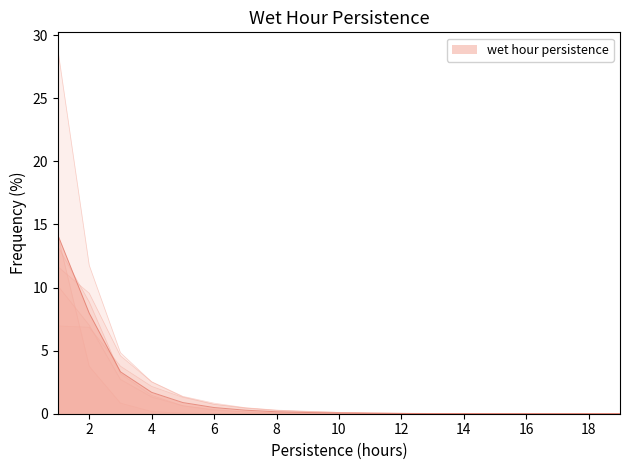

The wet hour persistence series shows 2.8 at 2. True or false?

False